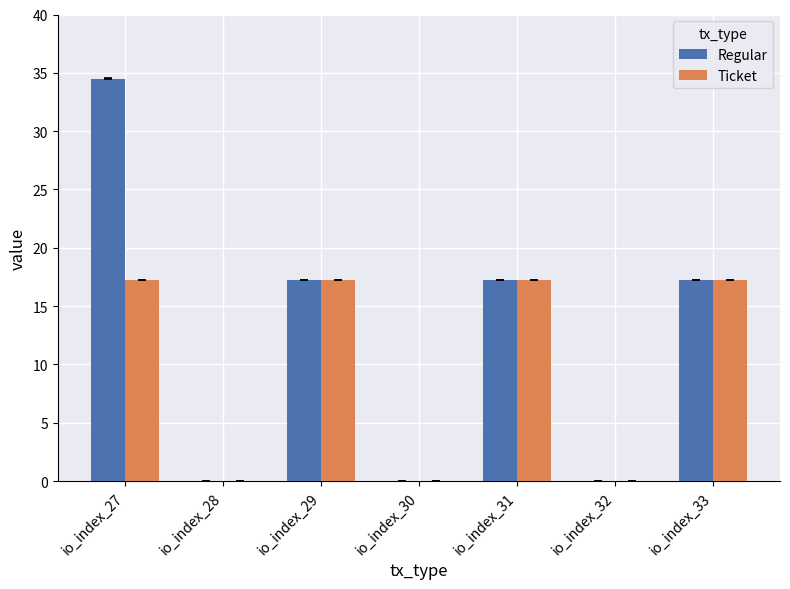

What value does the Ticket series have at io_index_29?

17.3